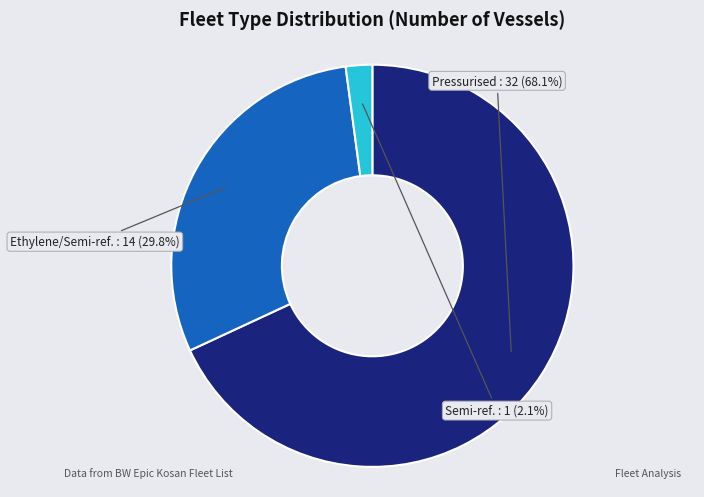

Is there a majority slice in this chart?

Yes